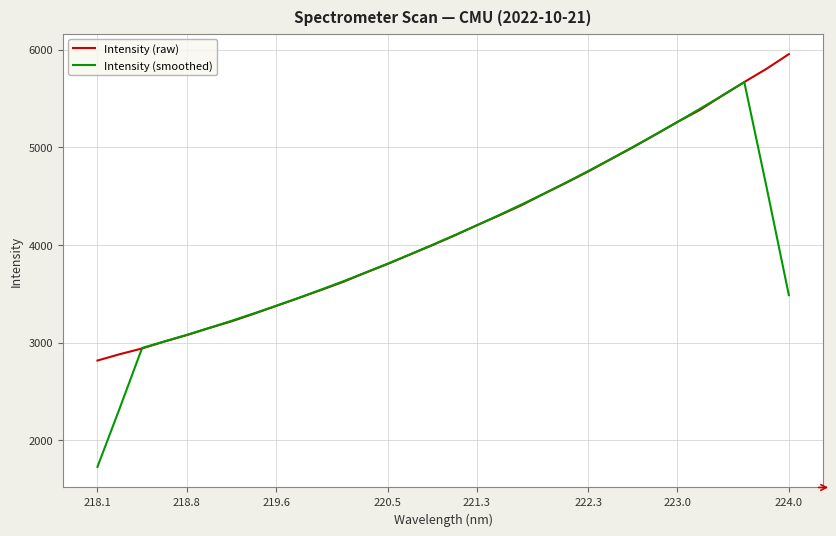

Which series has the largest range (max minus min)?

Intensity (smoothed)